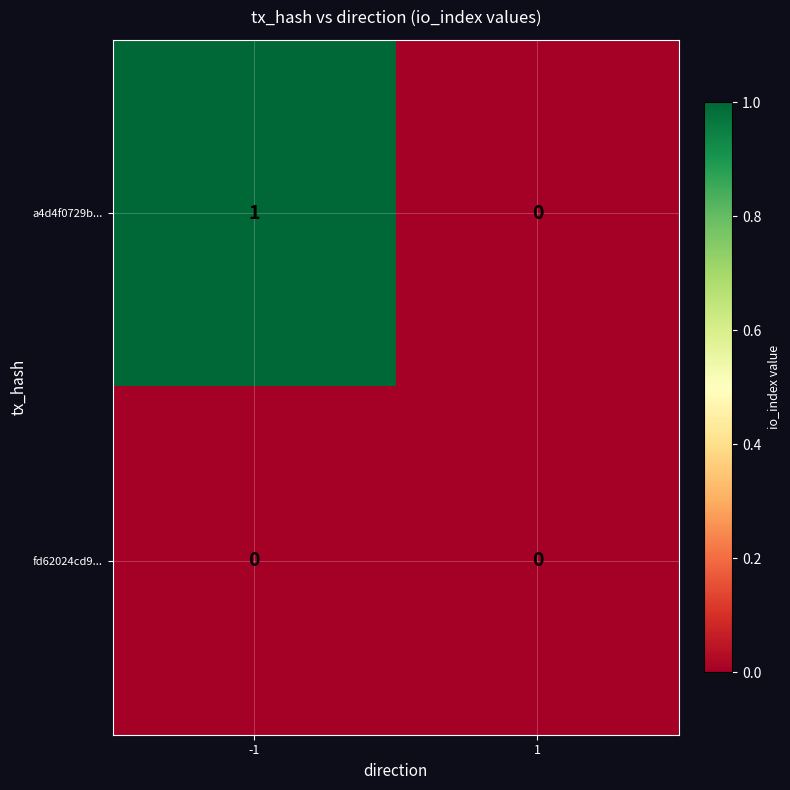

The value of fd62024cd9... at 1 is 0. True or false?

True